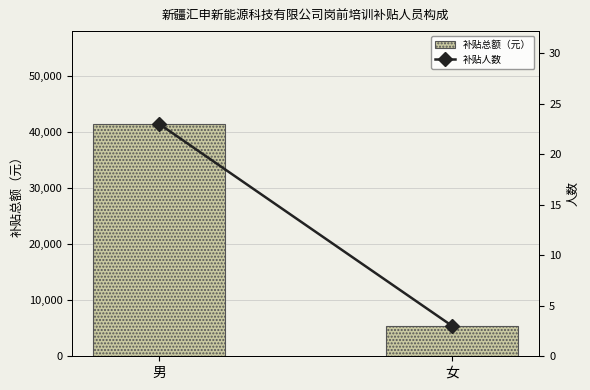

List the series in order of their peak value, highest first.

补贴总额（元）, 补贴人数